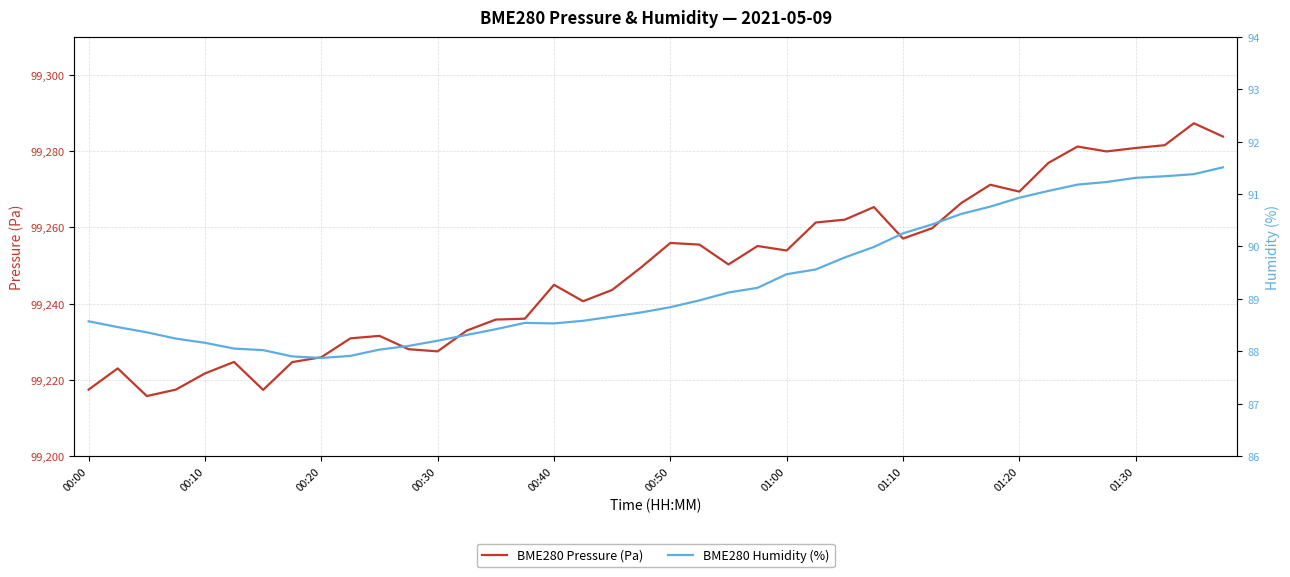

What is the value of the BME280 Pressure (Pa) point at the 26th from the left?

99261.3